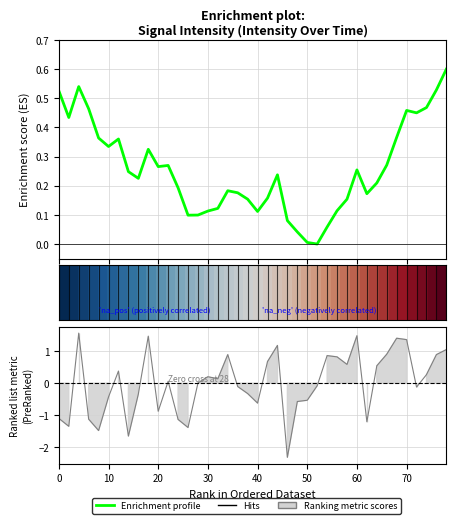

Is this an area chart (filled region under the line)?

No